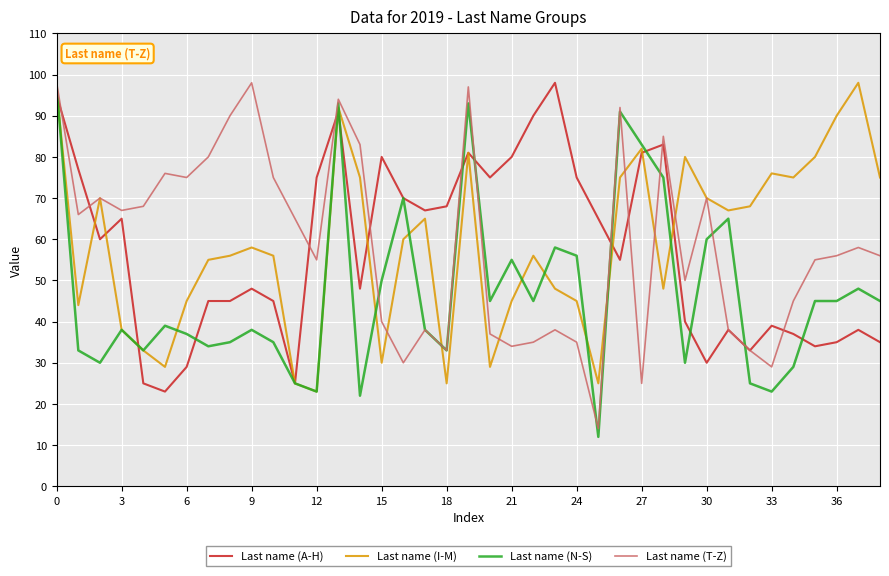

Which series ends up on top after the final intersection of Last name (N-S) and Last name (A-H)?

Last name (N-S)